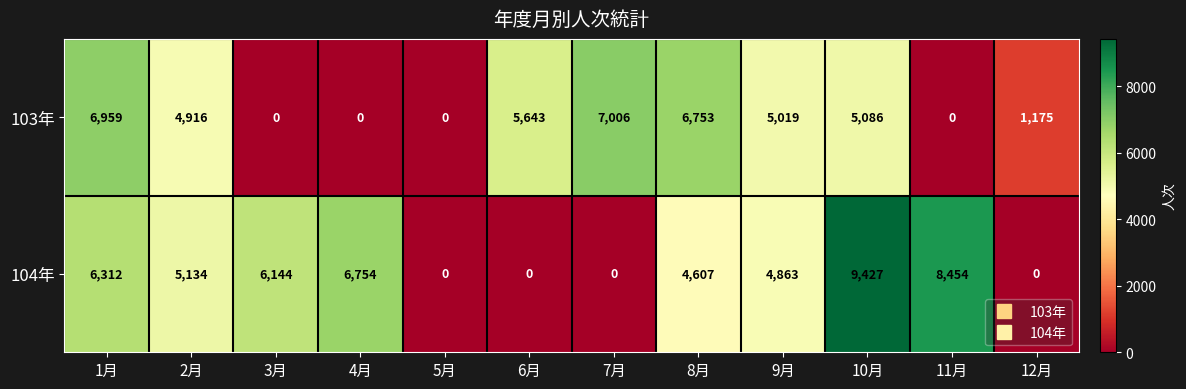

The 104年 series shows 6754 at 4月. True or false?

True